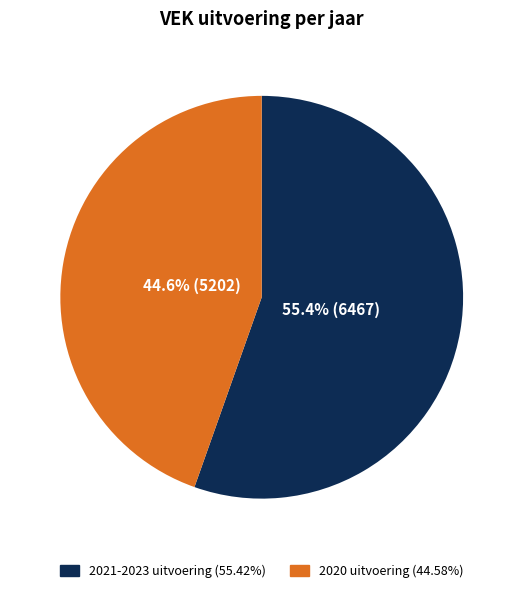

Is there a majority slice in this chart?

Yes